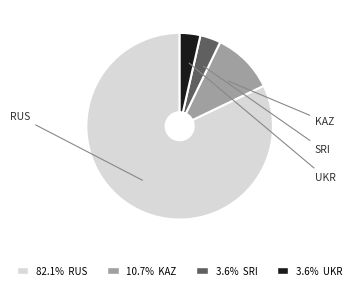

Which category has the biggest portion of the pie?

RUS